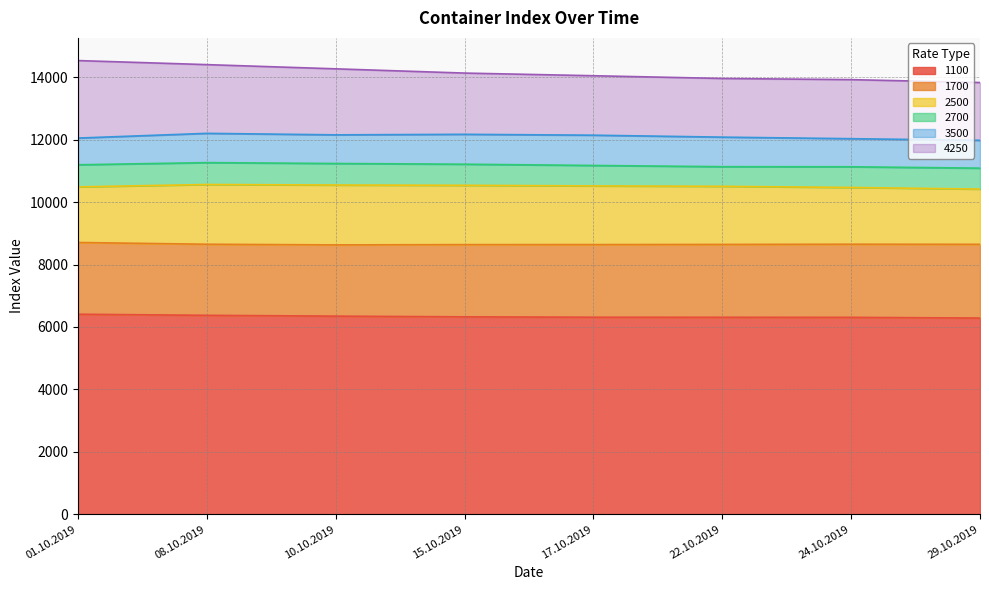

Reading right to left, transcribe all the data shown in this chart.

1100: 6286	6309	6311	6313	6325	6348	6374	6409
1700: 8650	8653	8646	8641	8640	8631	8652	8708
2500: 10420	10472	10509	10522	10541	10550	10567	10491
2700: 11091	11135	11138	11177	11217	11240	11268	11199
3500: 11983	12035	12085	12147	12175	12158	12206	12055
4250: 13835	13928	13965	14053	14138	14274	14409	14539